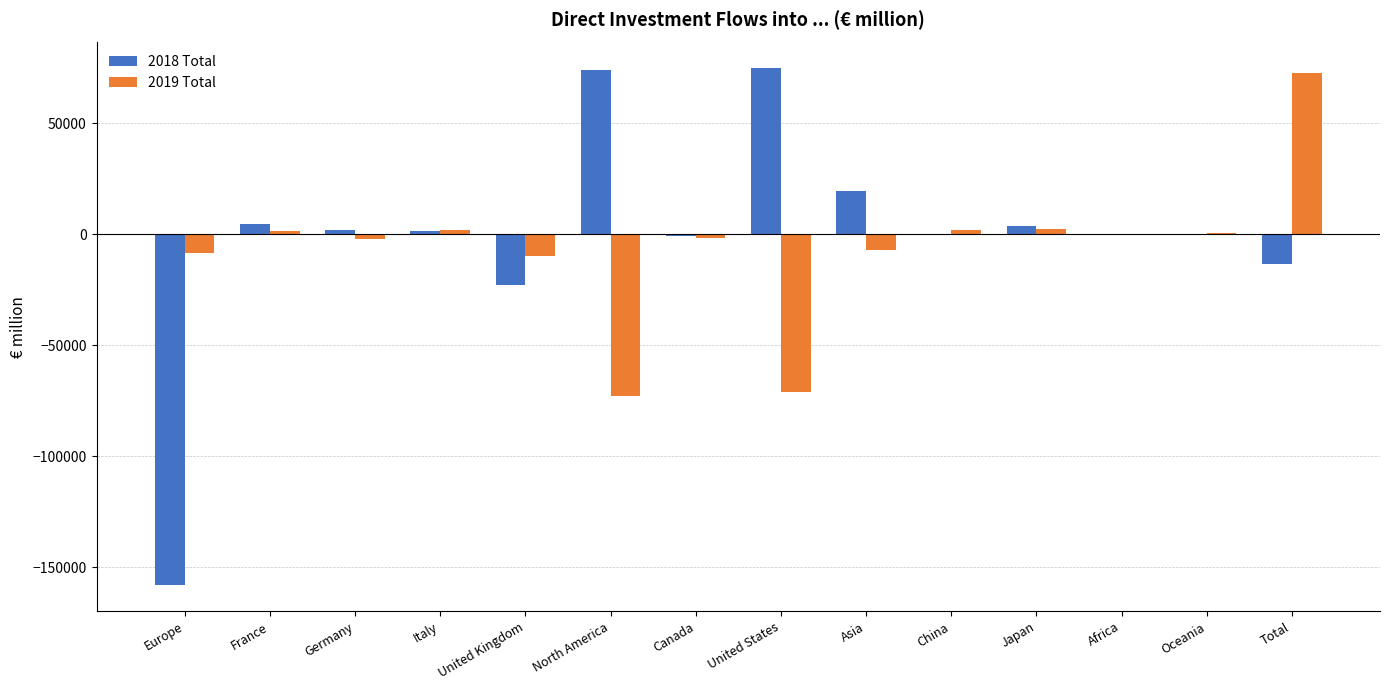

Which series has the largest total across all categories?

2018 Total